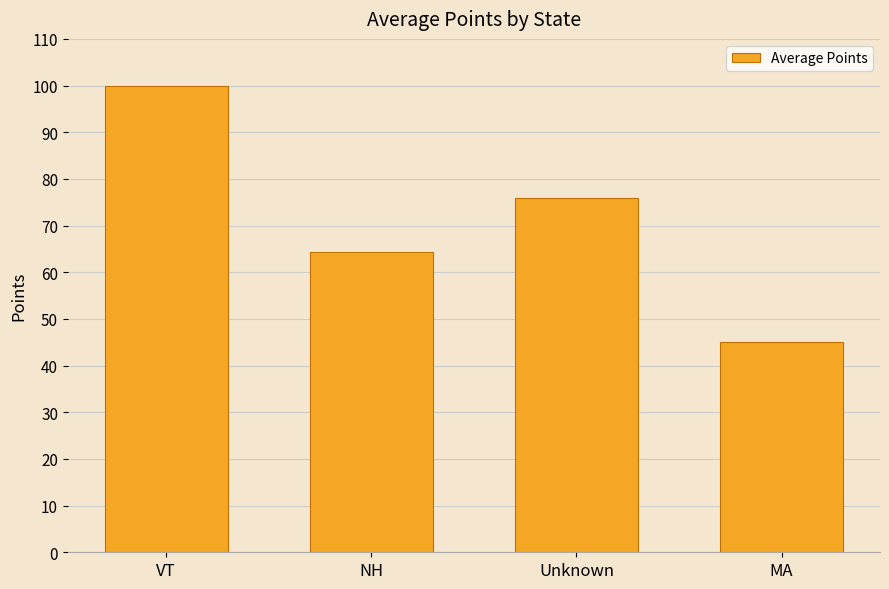

What is the sum of all values?

285.4